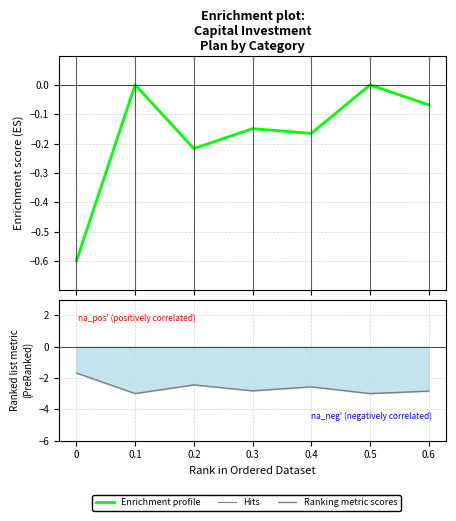

Is it true that Ranking metric scores equals -1.6 at 0.3?

False